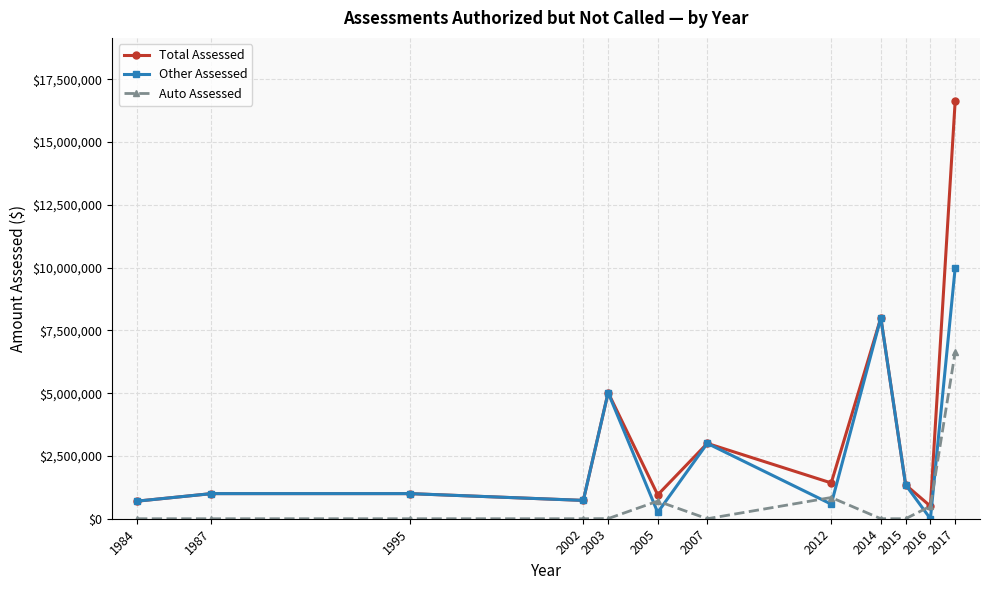

Which series ends up on top after the final intersection of Auto Assessed and Other Assessed?

Other Assessed